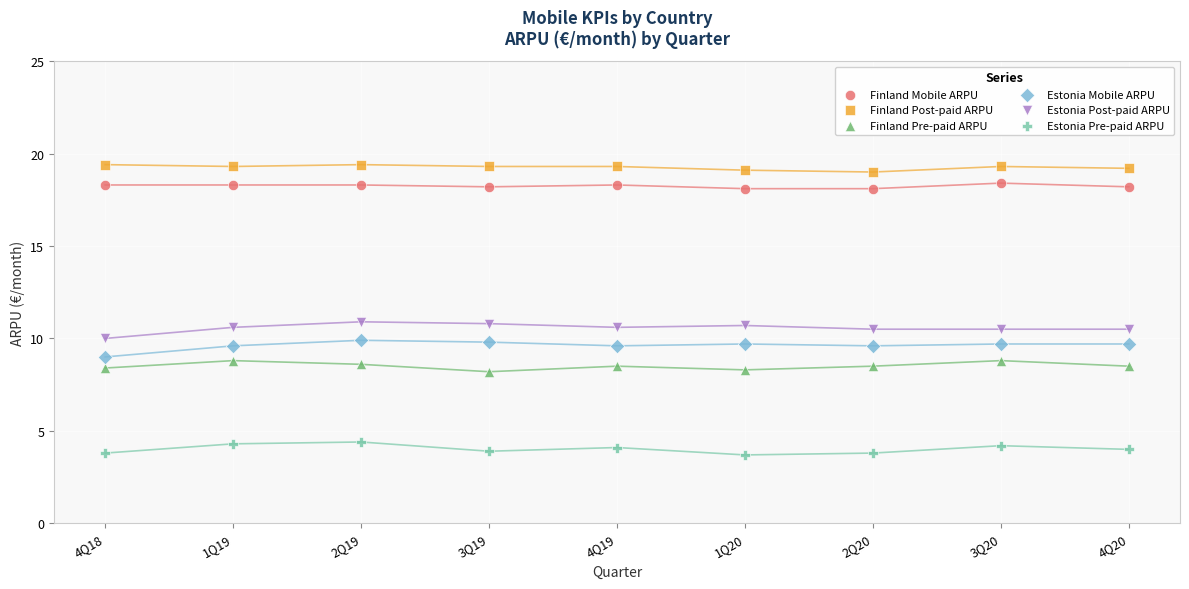

Which series reaches the minimum Y coordinate?

Estonia Pre-paid ARPU